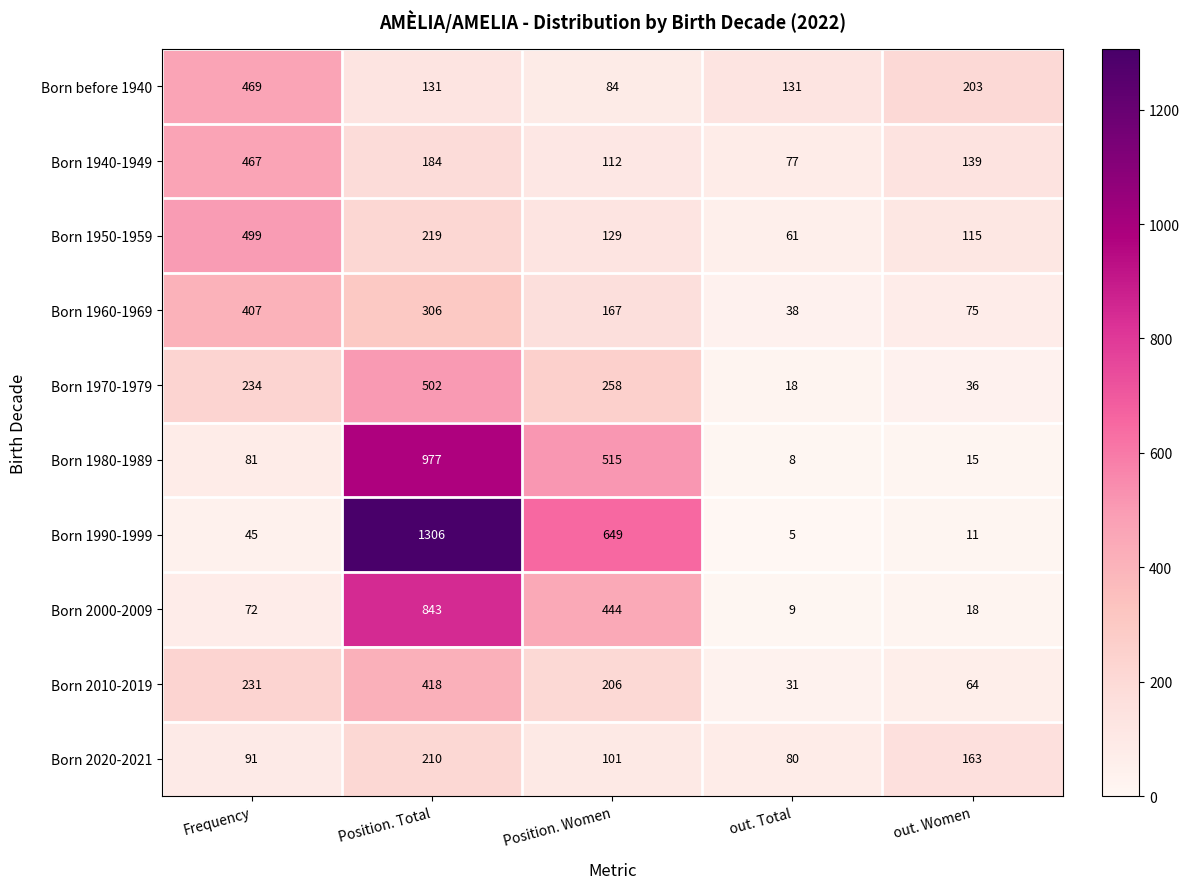

At out. Women, list the series in order from smallest to largest.

Born 1990-1999, Born 1980-1989, Born 2000-2009, Born 1970-1979, Born 2010-2019, Born 1960-1969, Born 1950-1959, Born 1940-1949, Born 2020-2021, Born before 1940